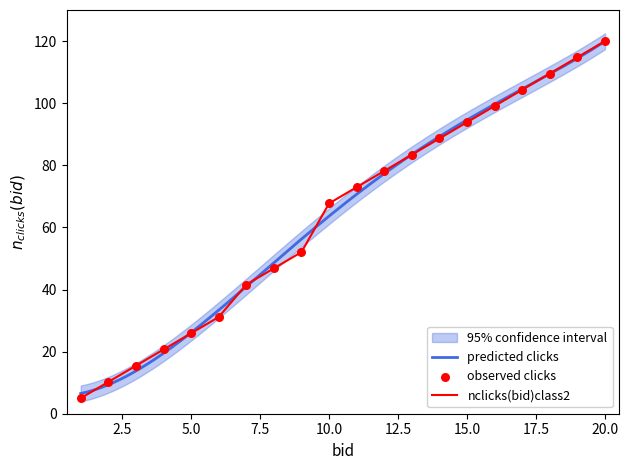

Which category has the highest value in the nclicks(bid)class2 series?

20.0